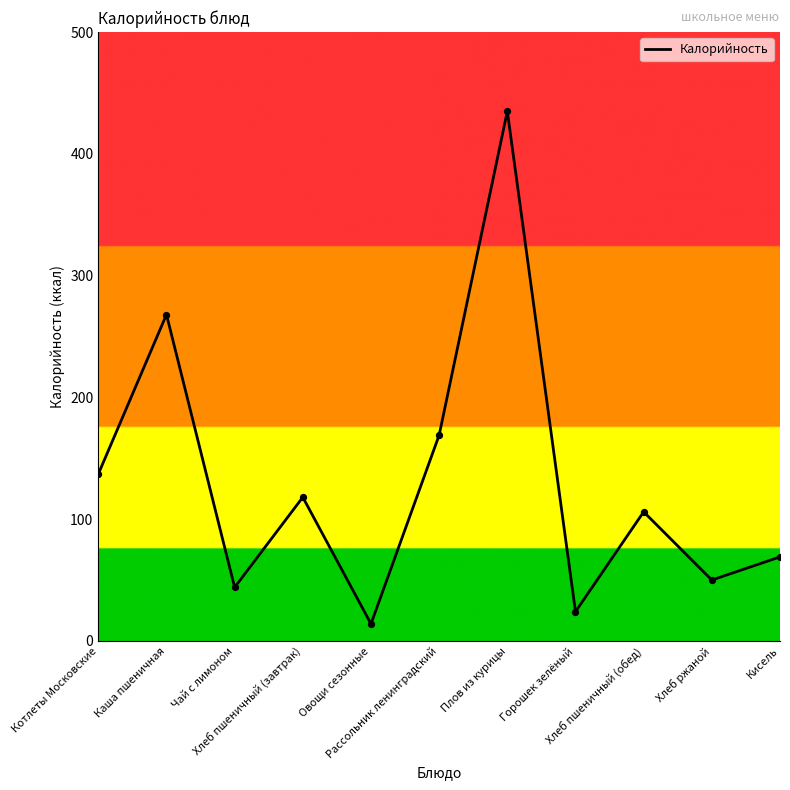

Between Плов из курицы and Хлеб пшеничный (обед), which is larger?

Плов из курицы